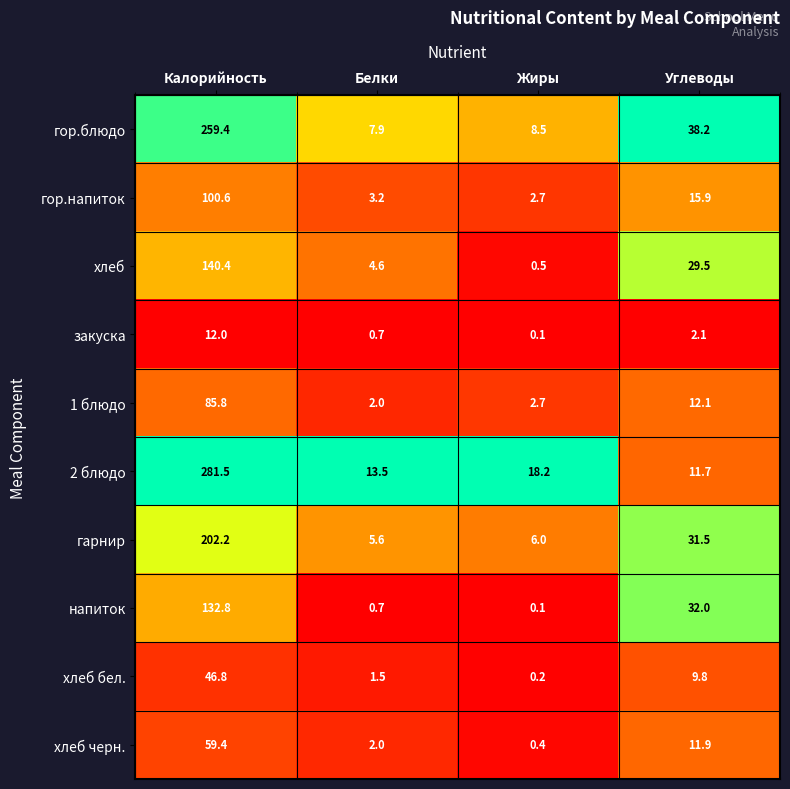

Is it true that хлеб черн. equals 0.4 at Жиры?

True